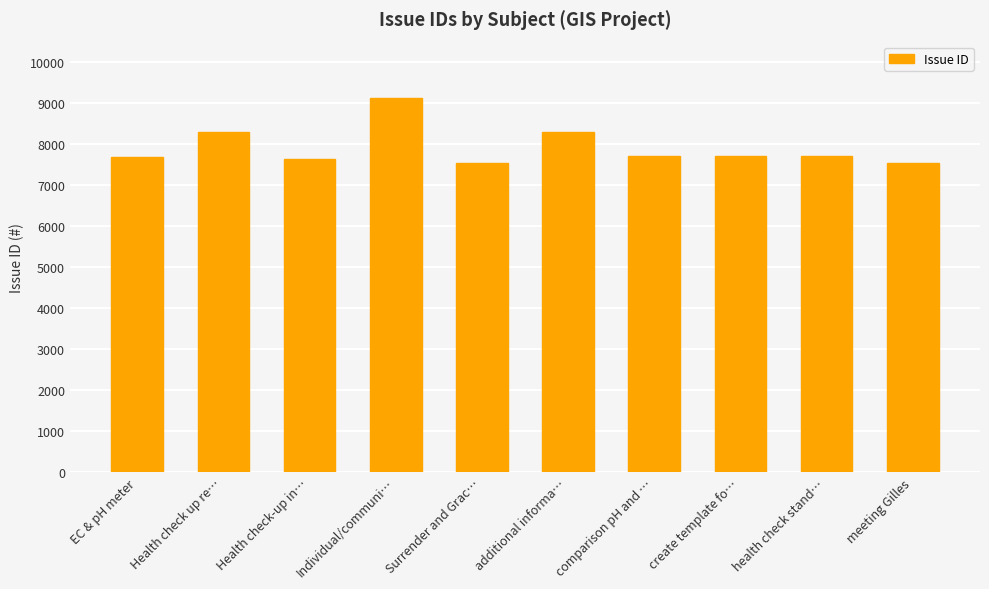

Between meeting Gilles and Health check up re…, which is larger?

Health check up re…